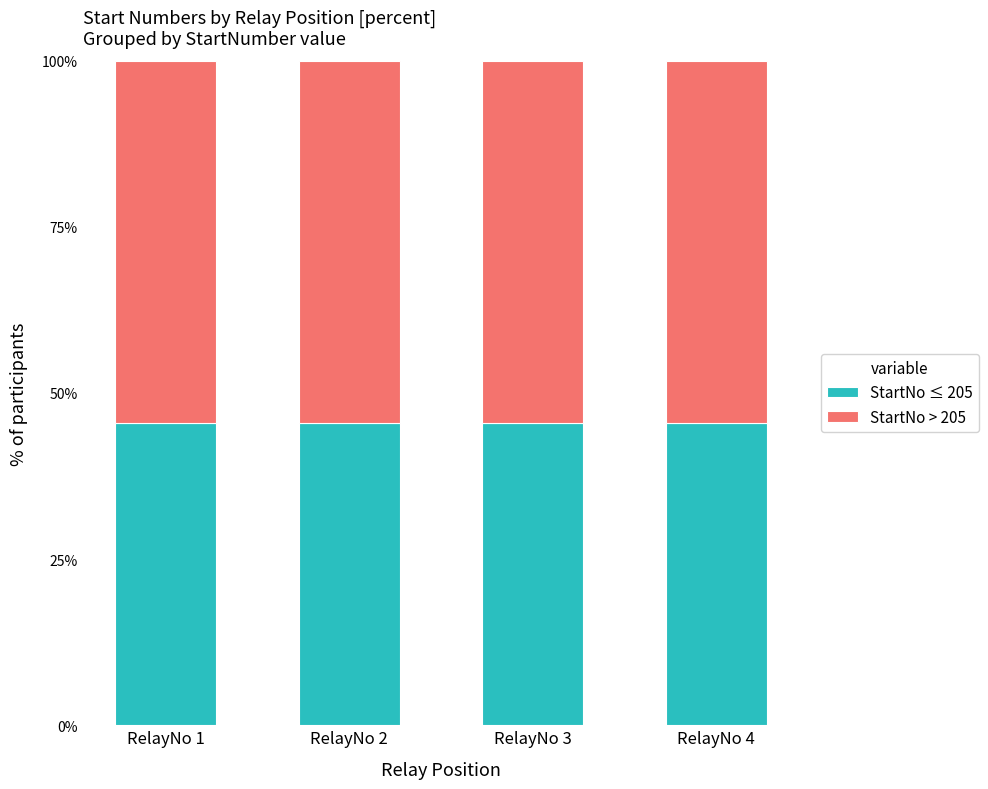

What is the value of the StartNo ≤ 205 bar at the 2nd from the left?

45.5